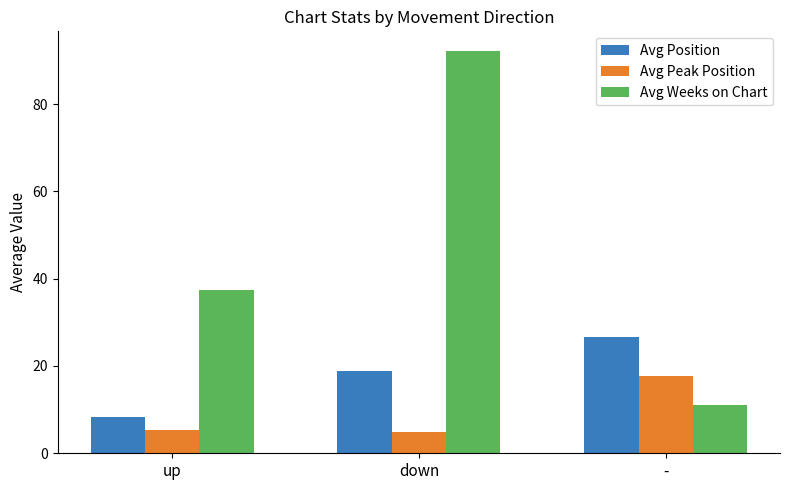

The value of Avg Peak Position at down is 8.7. True or false?

False